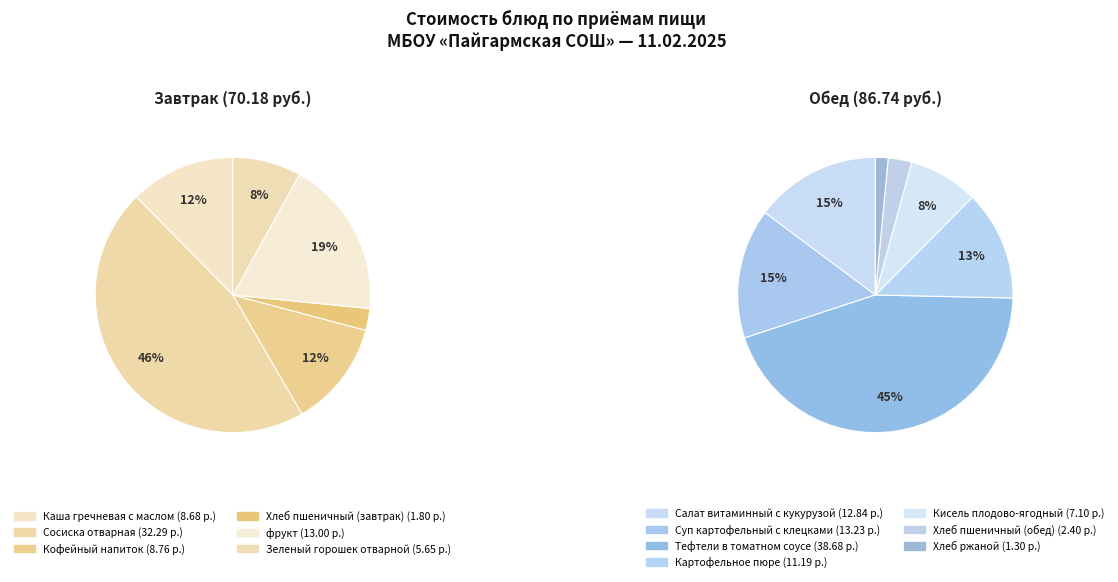

What is the change in value from Кисель плодово-ягодный to Хлеб пшеничный (обед)?

-4.7